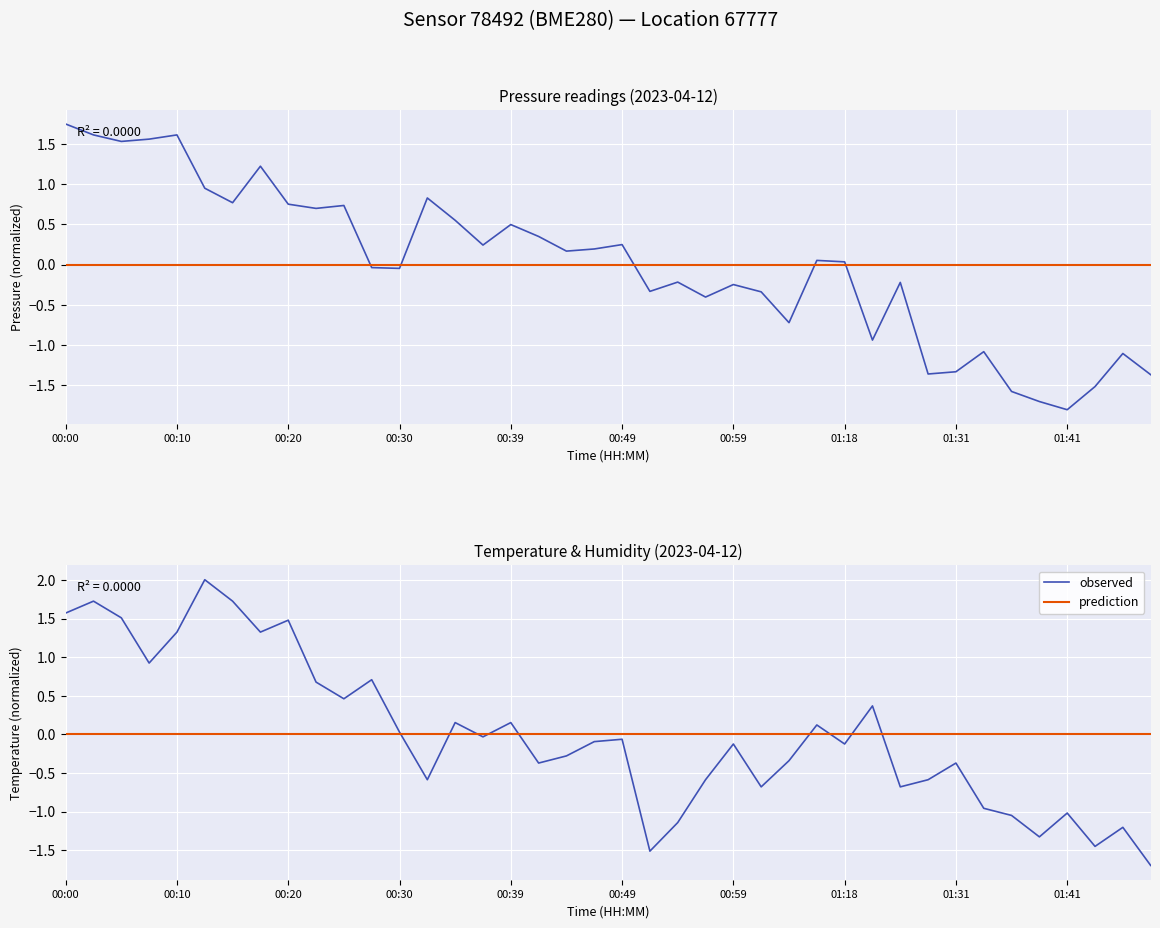

How many intersections are there between temperature and pressure?

14